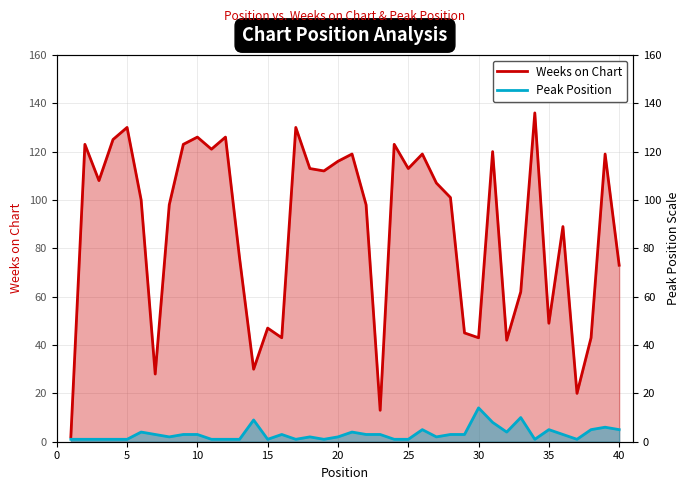

What is the maximum value for Peak Position?

14